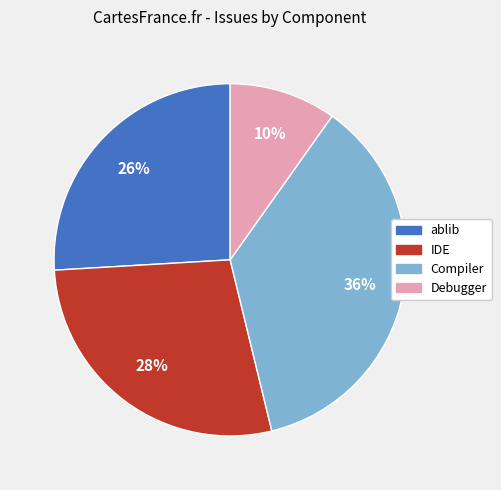

To the nearest percent, what is the average slice percentage?

25%